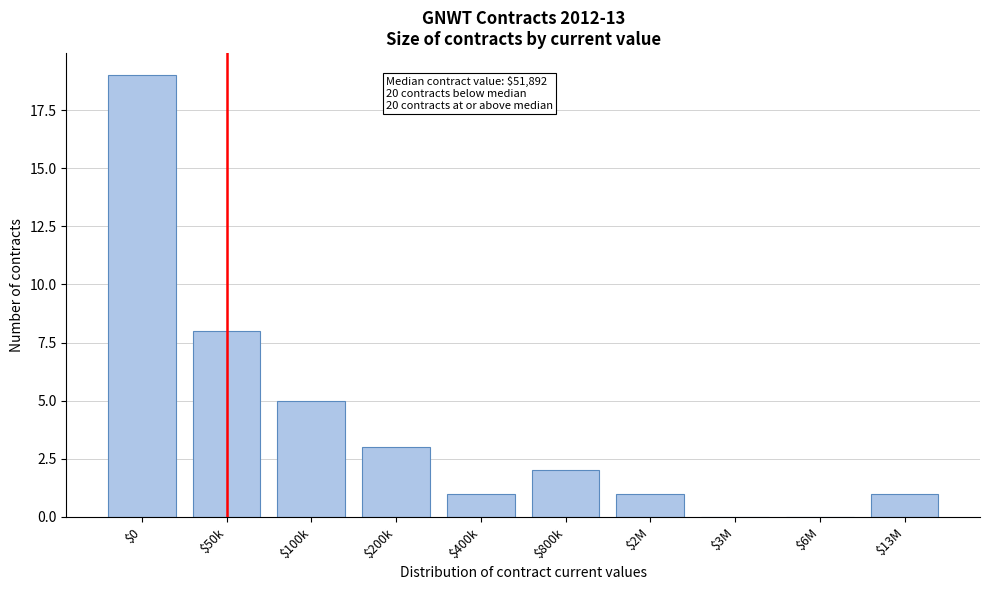

Which category has the highest value across all series?

$0